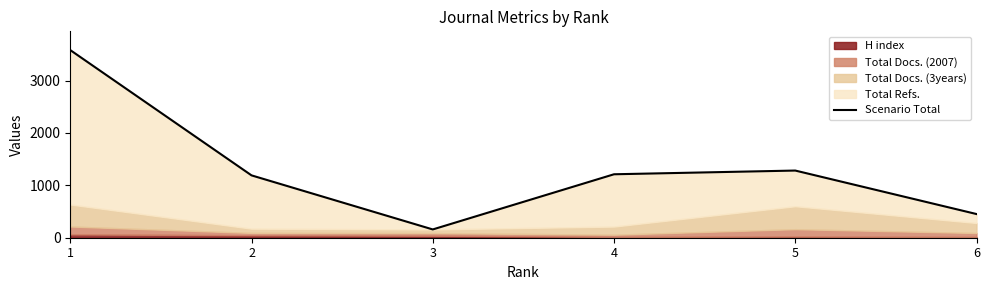

True or false: the data shows 158 at 3.

True